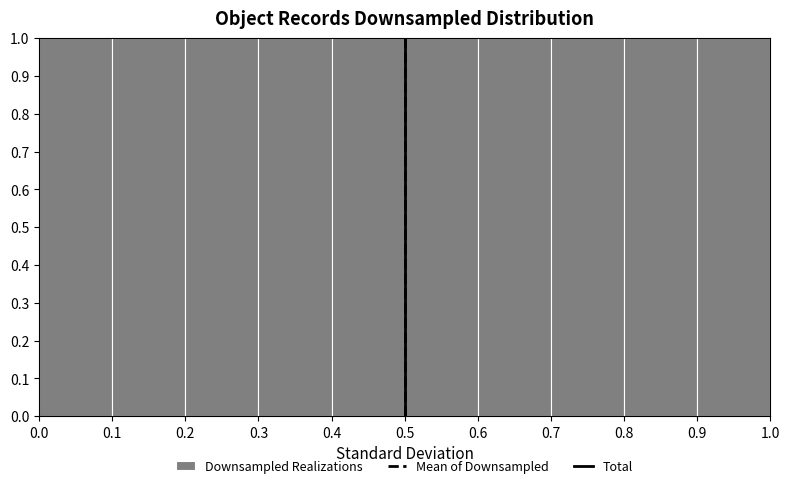

Reading left to right, list every bar in this chart as the range it spans on the x-axis followed by its height. The values are not printed on the chart, so give them approximately, as read against the axis.

0.0 to 0.1: 1
0.1 to 0.2: 1
0.2 to 0.3: 1
0.3 to 0.4: 1
0.4 to 0.5: 1
0.5 to 0.6: 1
0.6 to 0.7: 1
0.7 to 0.8: 1
0.8 to 0.9: 1
0.9 to 1.0: 1